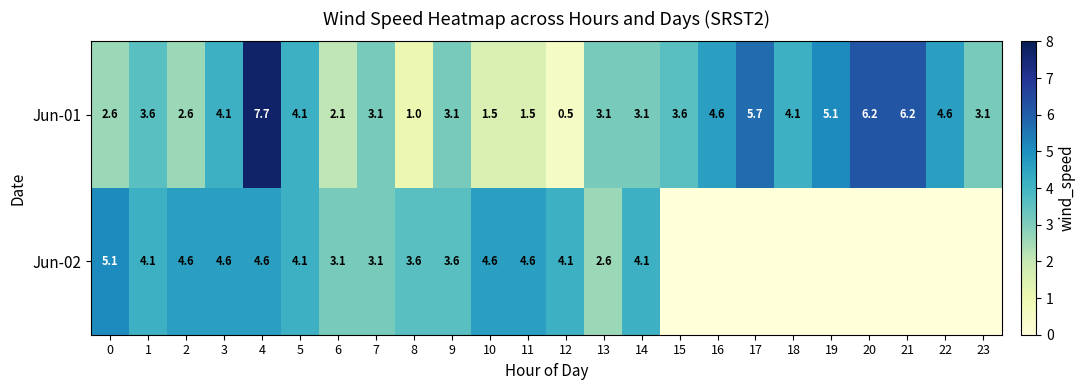

At which label does Jun-01 reach its minimum?

12